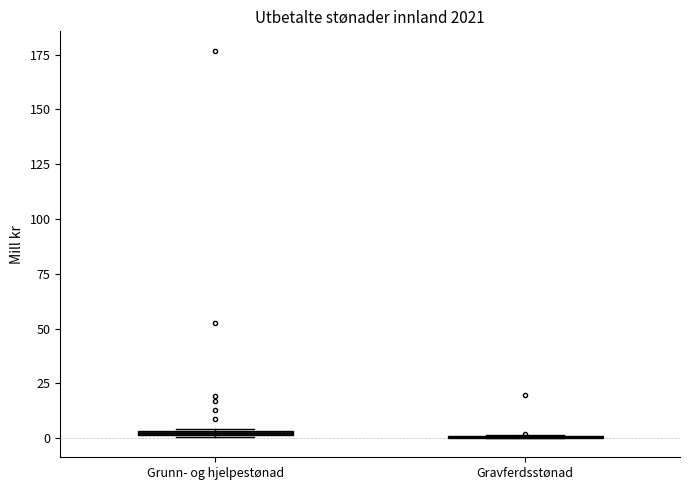

Where is the lower edge of the box for Grunn- og hjelpestønad on the y-axis? The values are not printed on the chart, so give them approximately, as read against the axis.

0